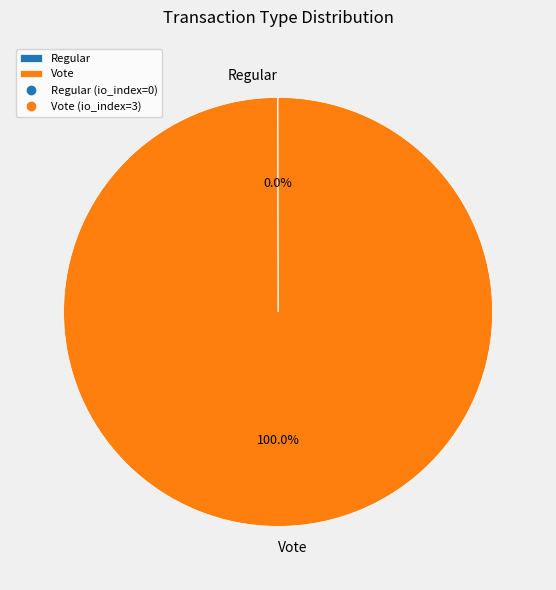

What is the majority slice?

Vote